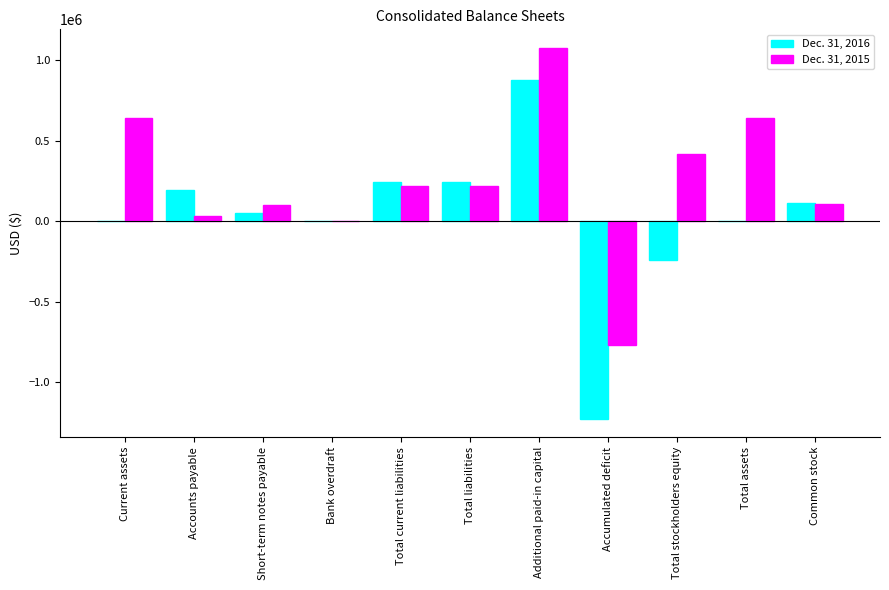

Which series has the largest total across all categories?

Dec. 31, 2015